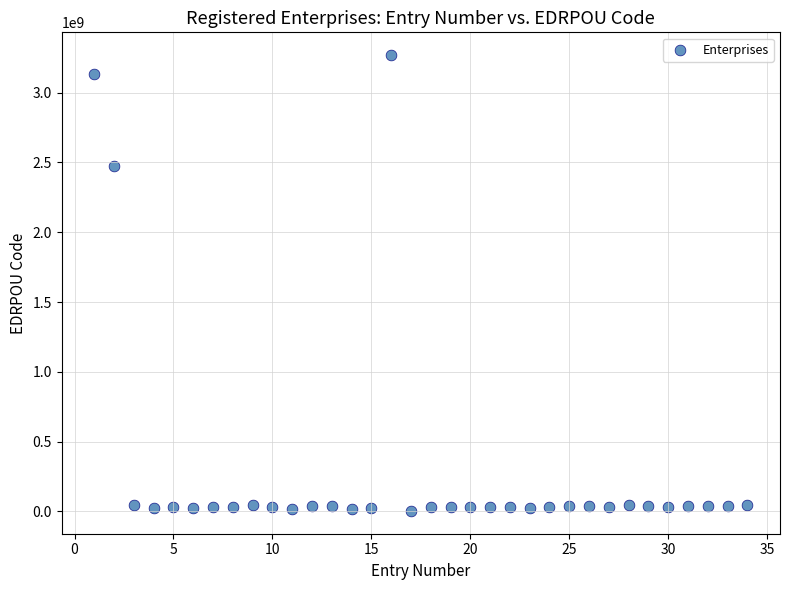

What Y value in the scatter plot is closest to 1635889545?

2472606928